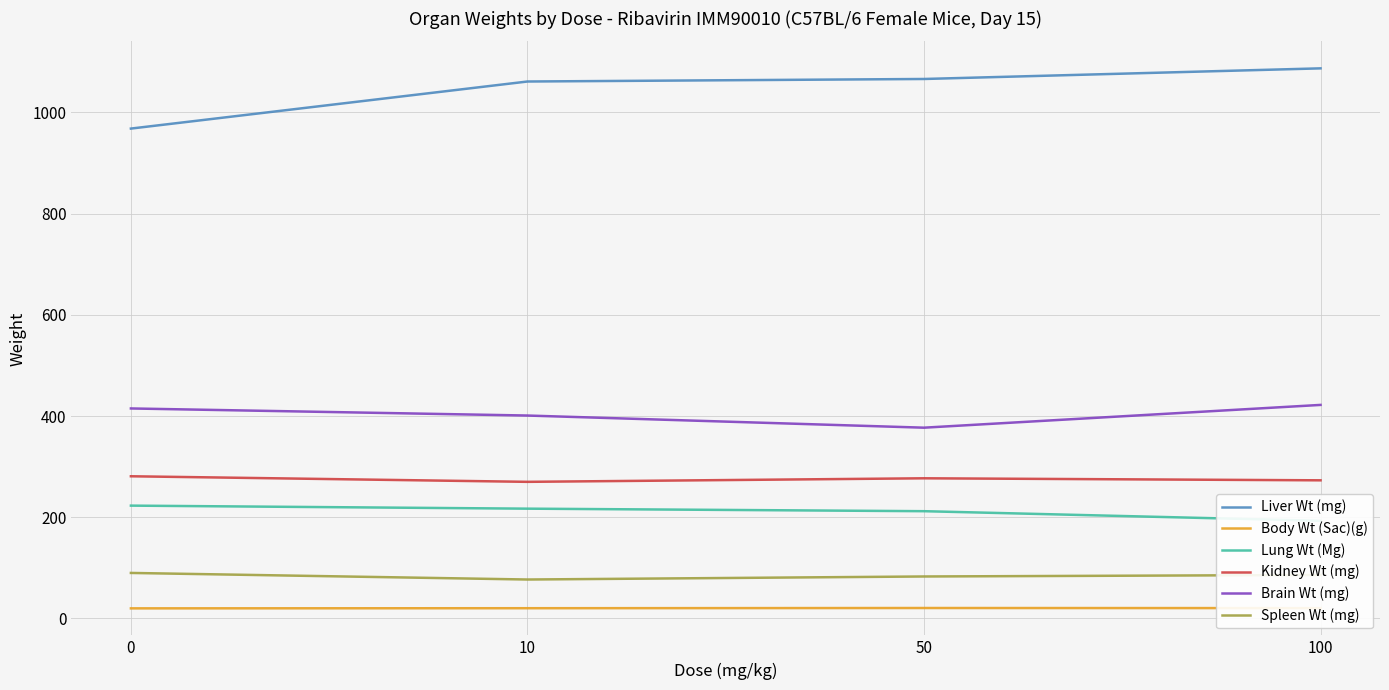

How many values in the Liver Wt (mg) series are below 1066?

2